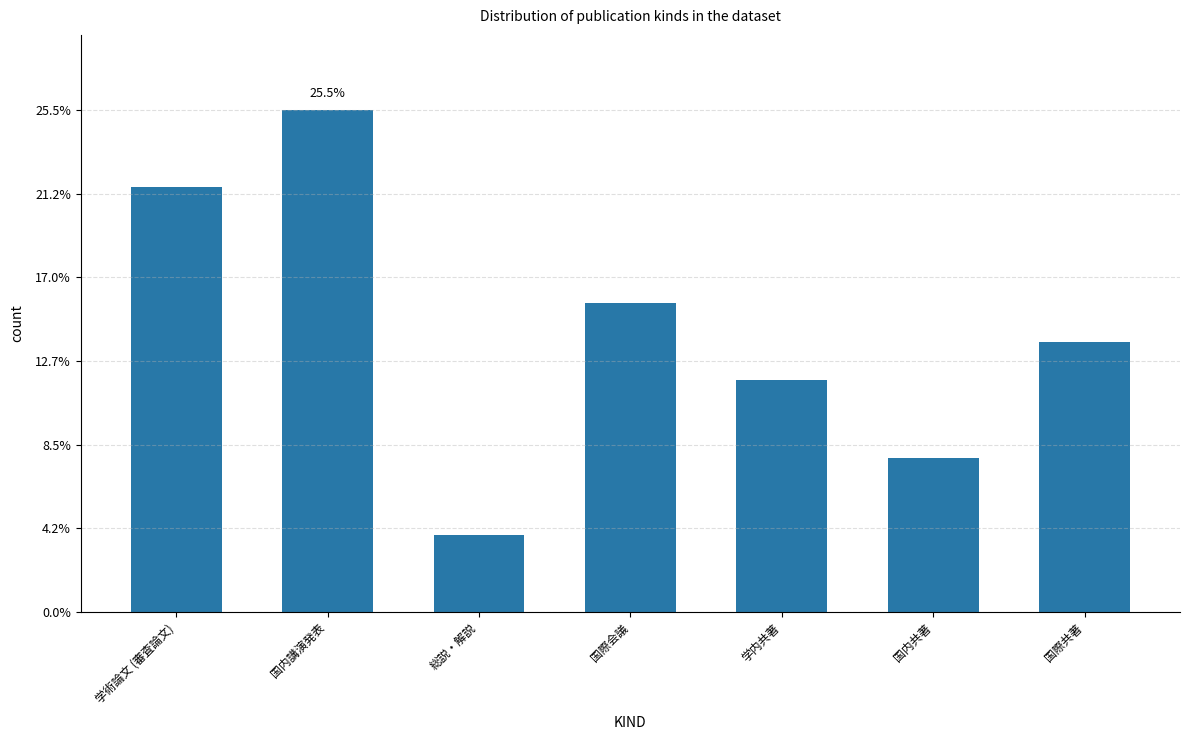

How many categories are shown in the chart?

7